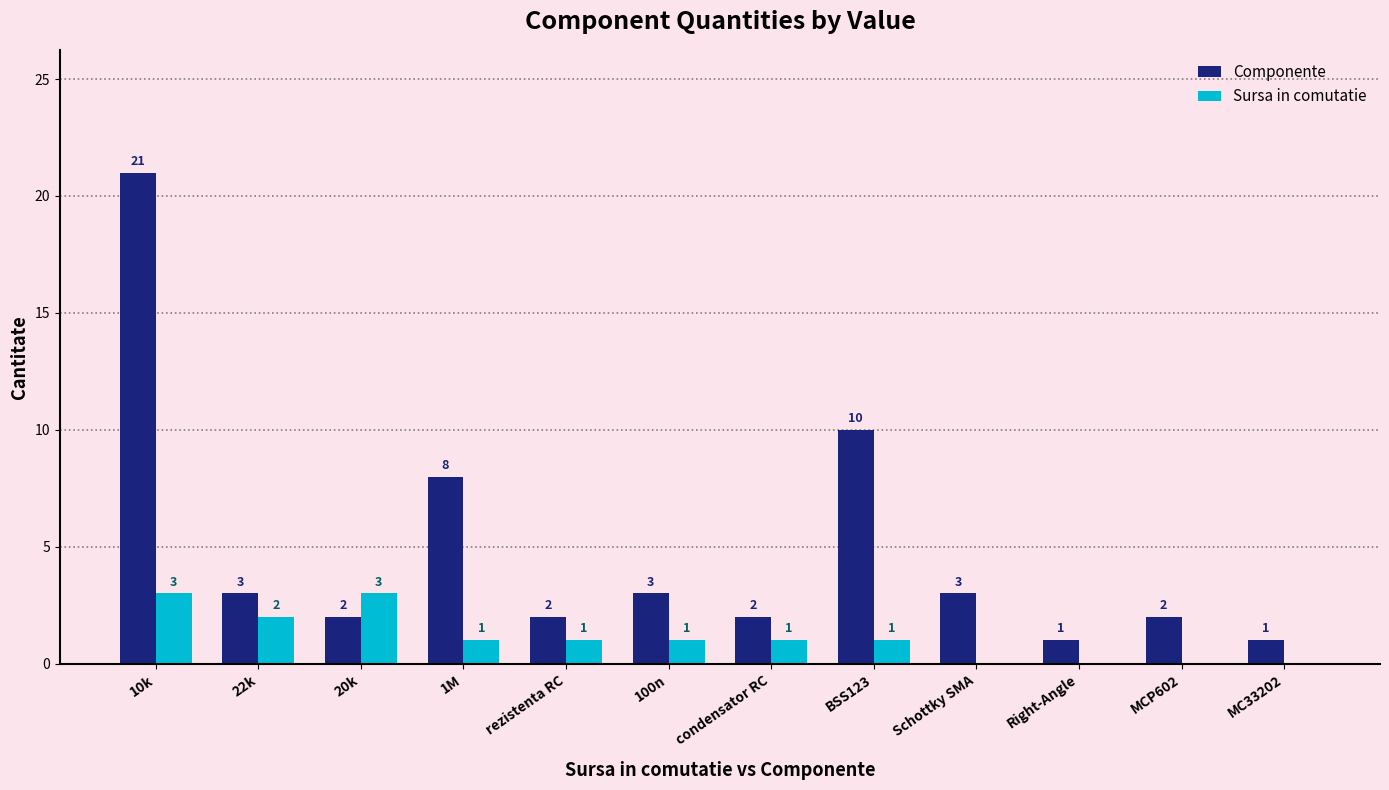

At which label is Componente closest to 11?

BSS123